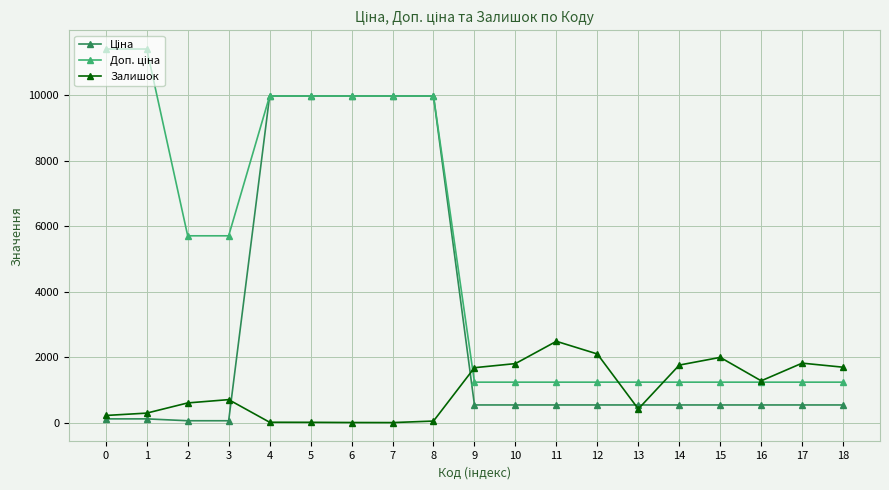

What is the maximum value shown in the chart?

11410.0